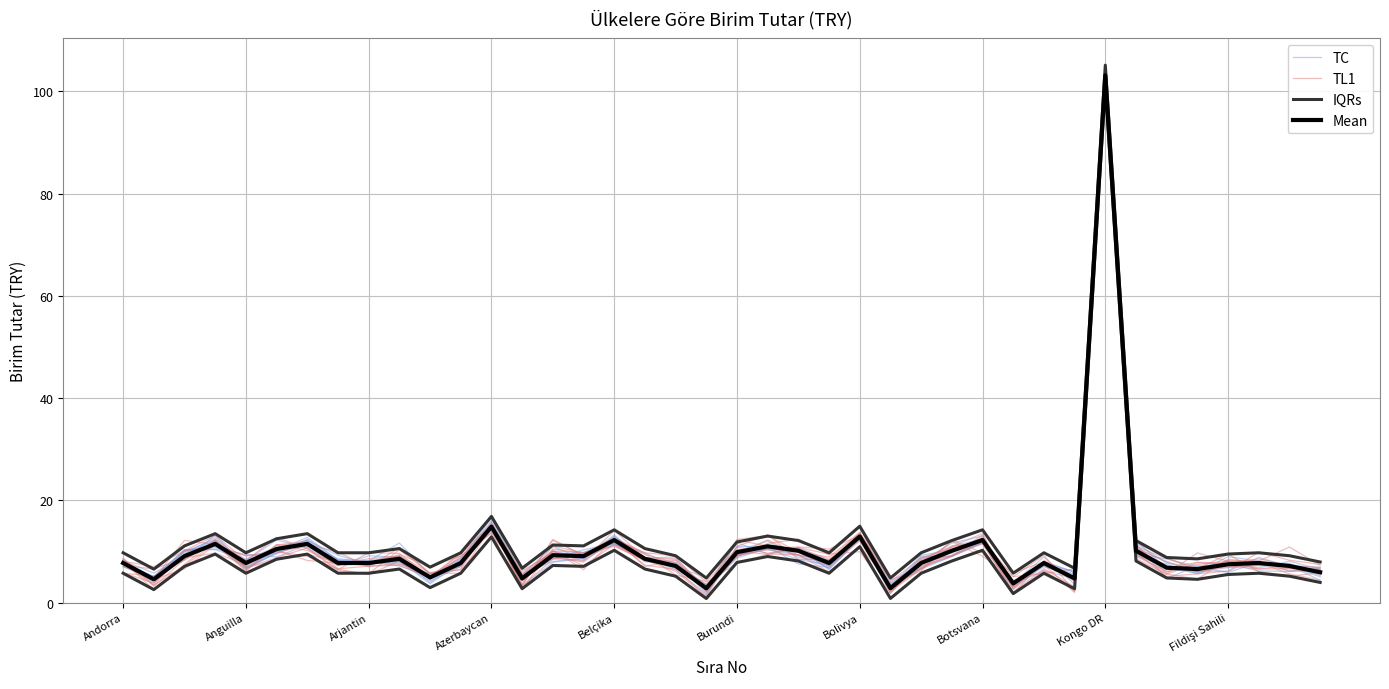

Where do Mean and TC first cross each other?

Andorra and Anguilla